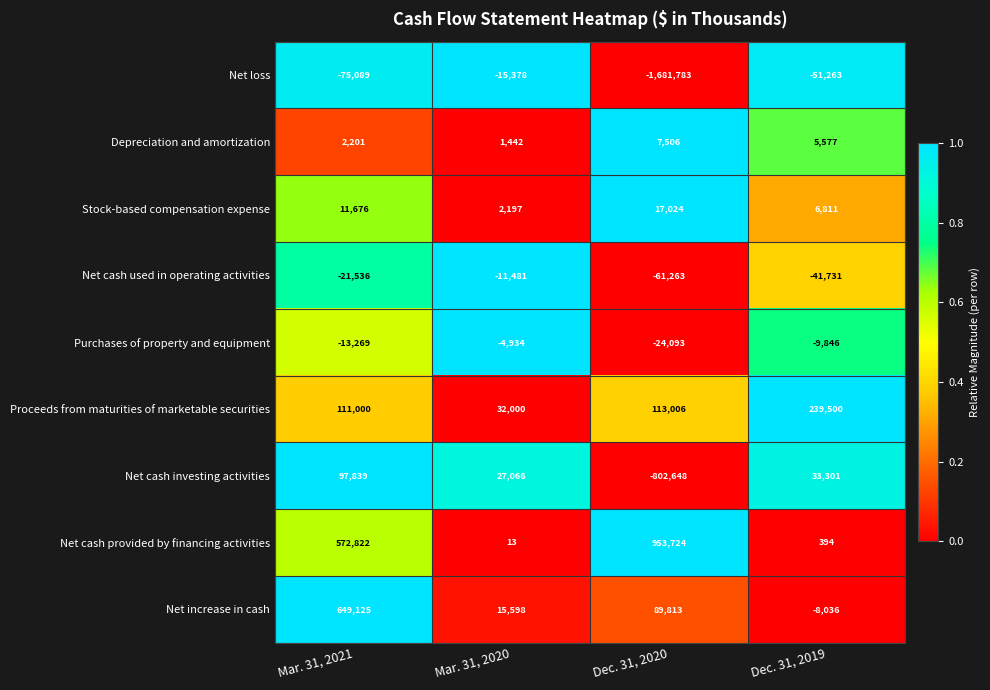

At which label is Net increase in cash closest to 320544?

Dec. 31, 2020